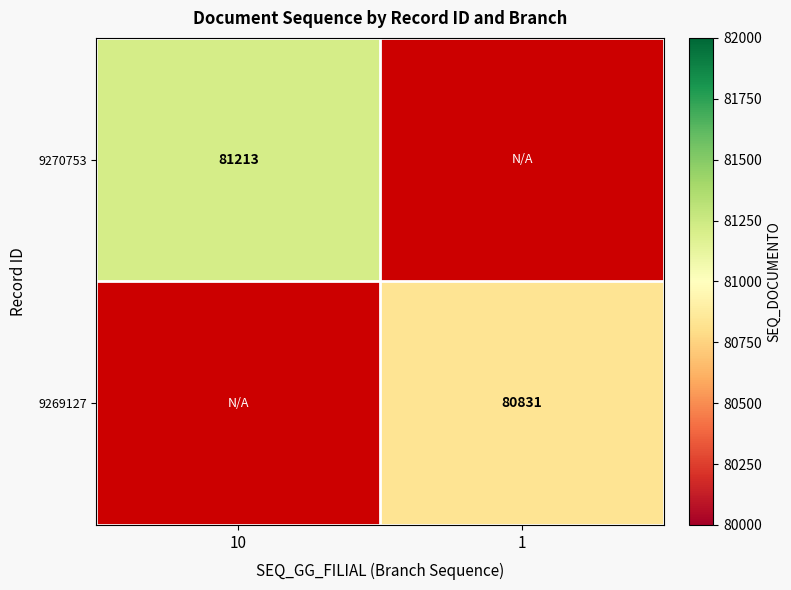

Is it true that 9270753 equals 23797 at 10?

False